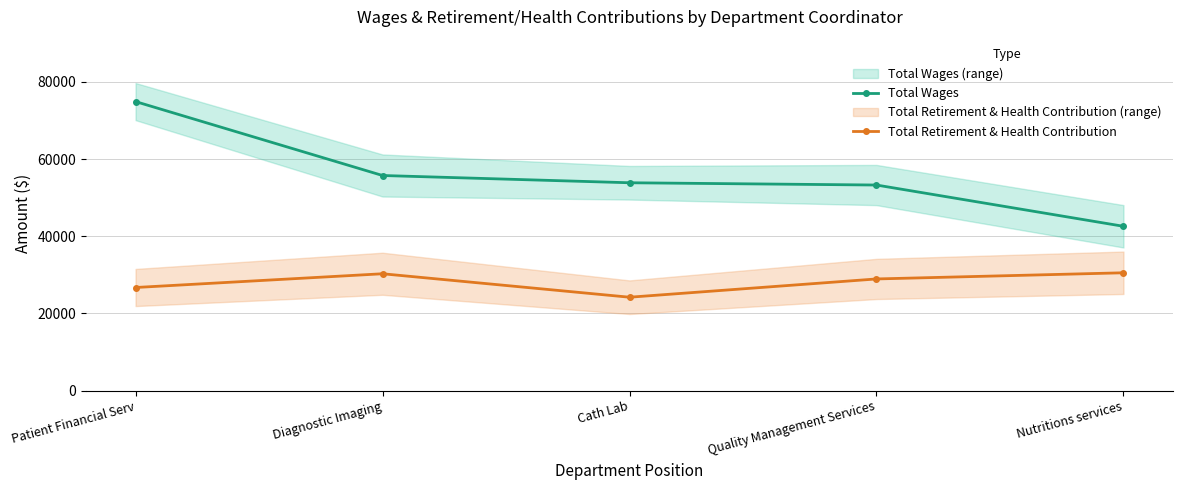

At which category does Total Retirement & Health Contribution reach its first local valley?

Cath Lab